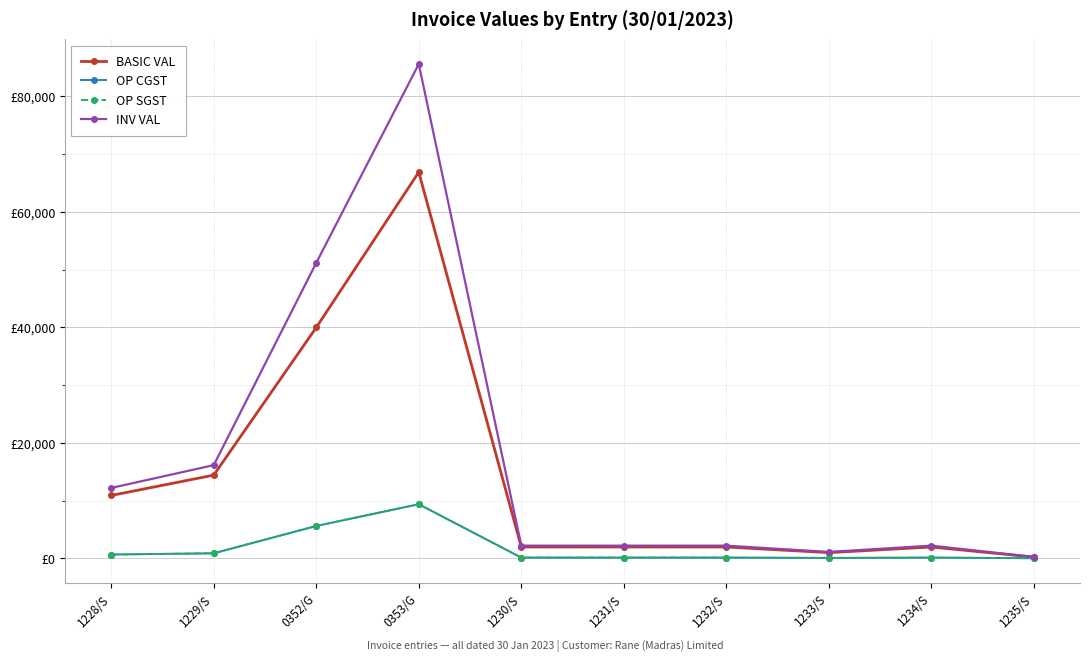

What is the total value across all series at 1235/S?

464.2